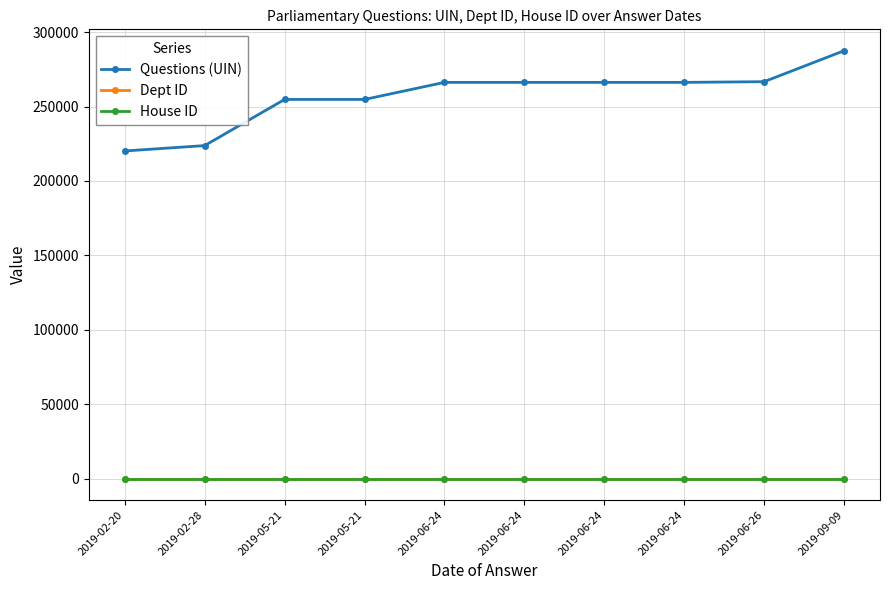

How many lines are shown in the chart?

3